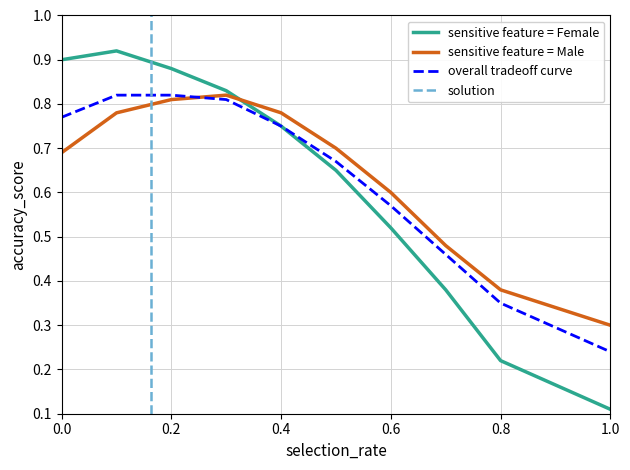

Is the value of overall tradeoff curve at 0.4 greater than the value of sensitive feature = Male at 0.6?

Yes